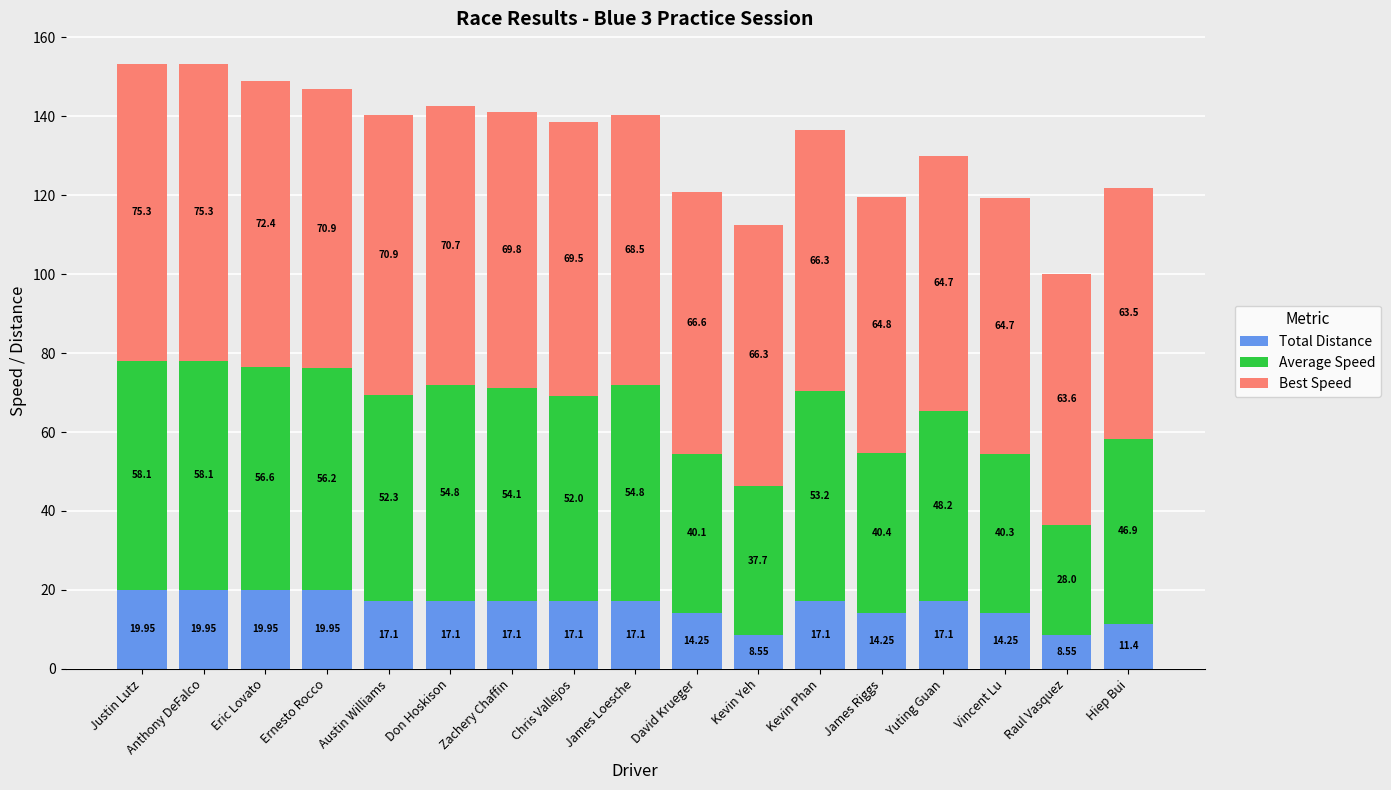

At which label does Total Distance first exceed 17?

Justin Lutz